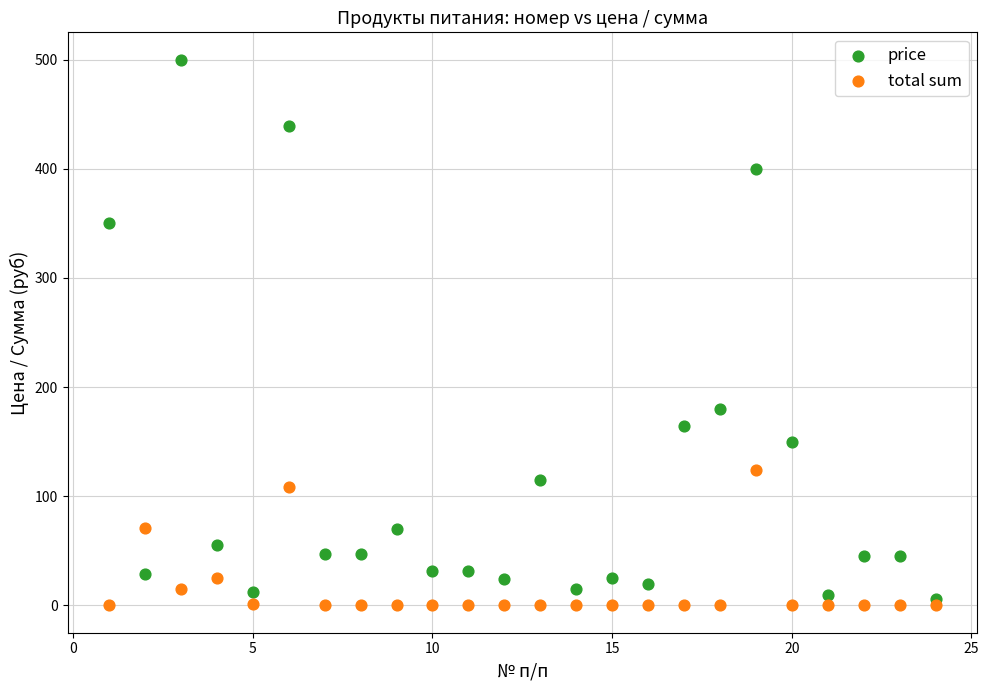

In the price series, what Y value is closest to 252?

180.0